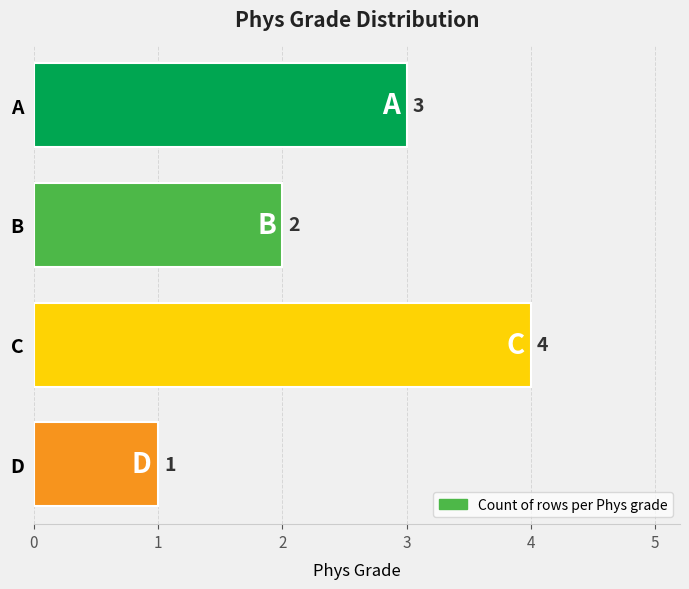

List the labels in order of value, smallest first.

D, B, A, C